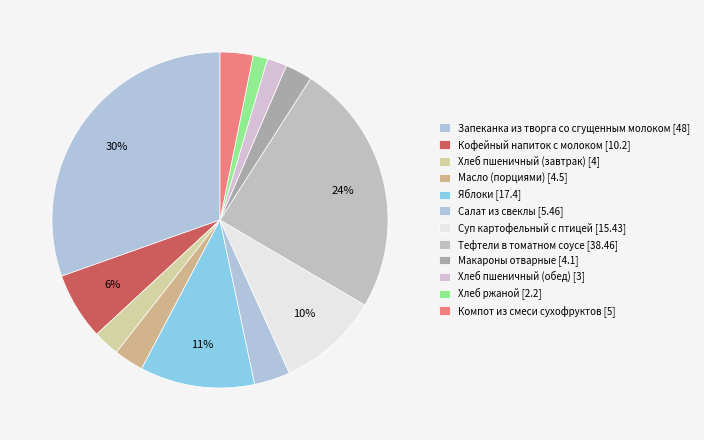

What portion of the pie excludes Компот из смеси сухофруктов?

96.8%